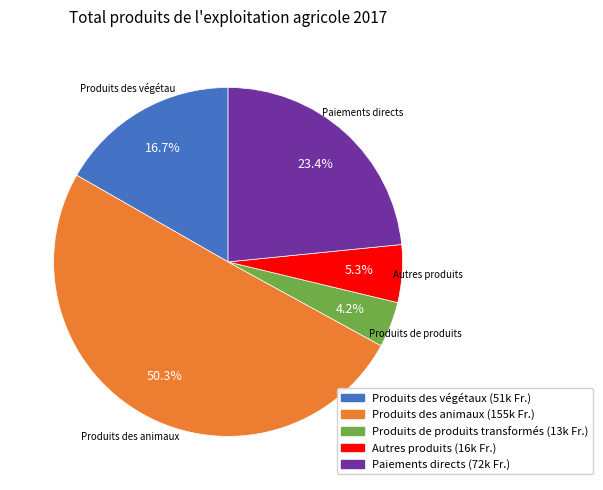

How many slices are in this pie chart?

5